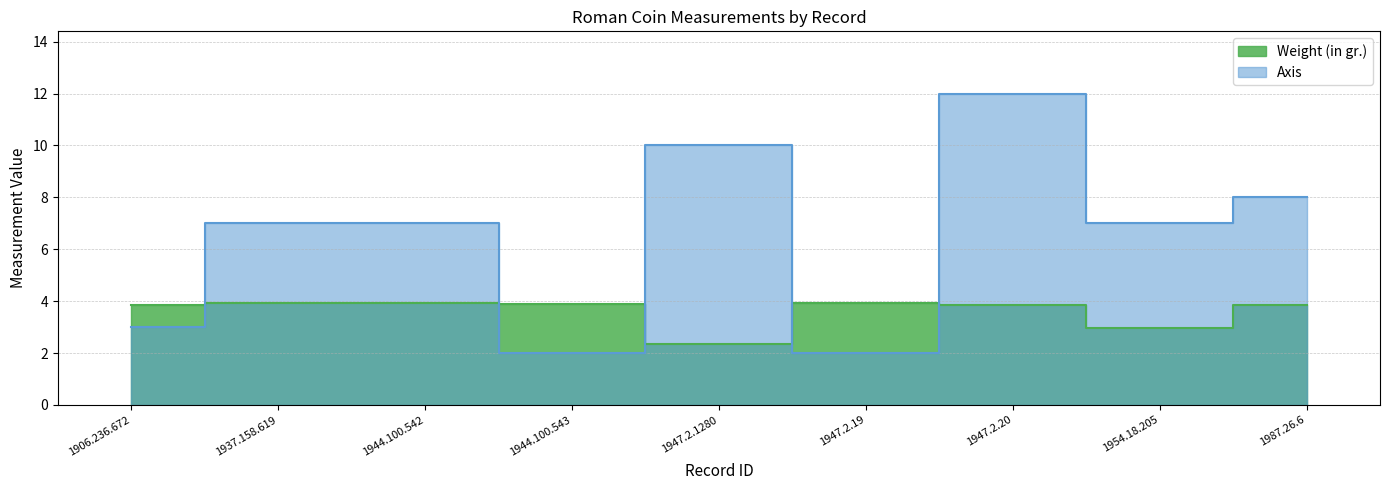

What is the sum of the Weight (in gr.) values at 1944.100.542 and 1954.18.205?

6.9